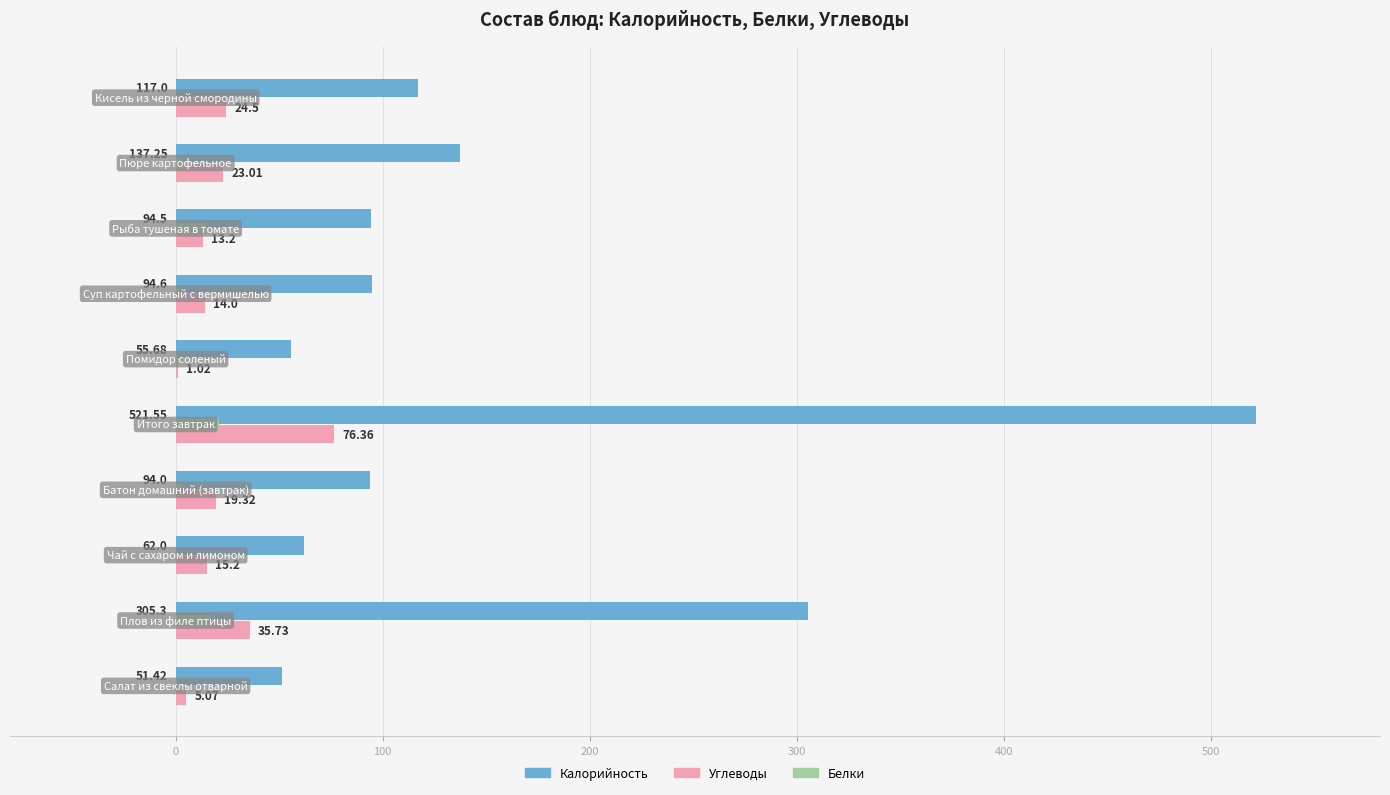

What is the sum of all Углеводы values?

227.4